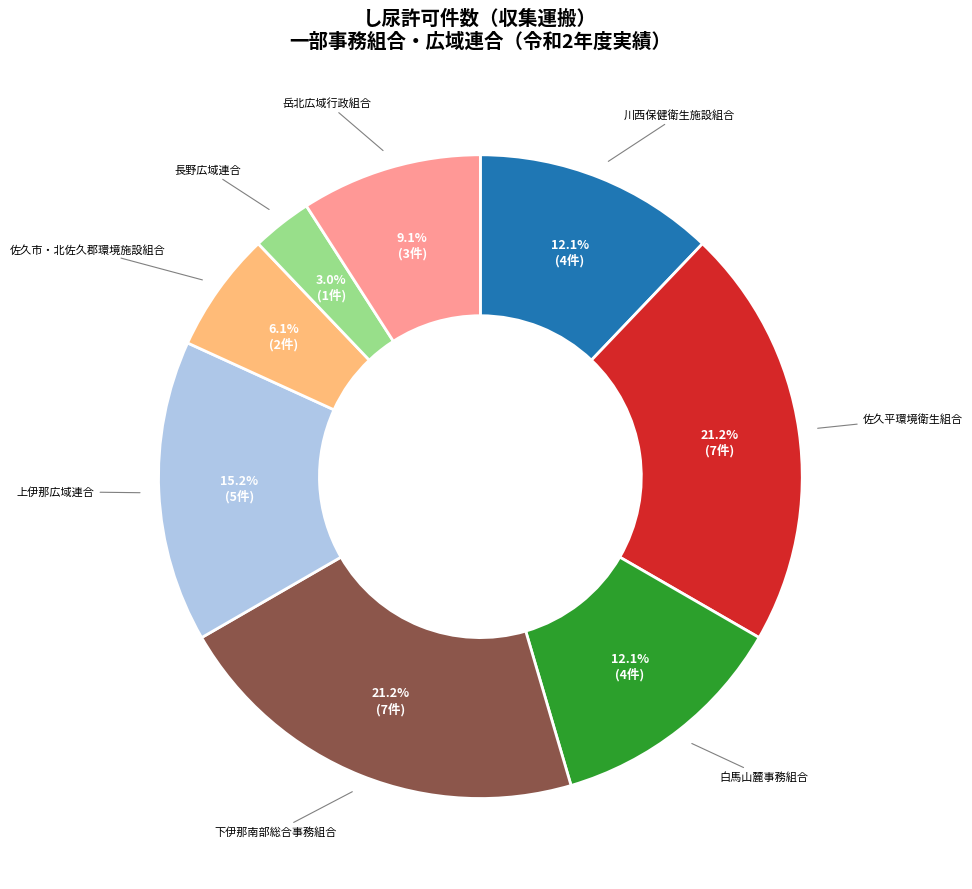

Does any single category account for the majority?

No